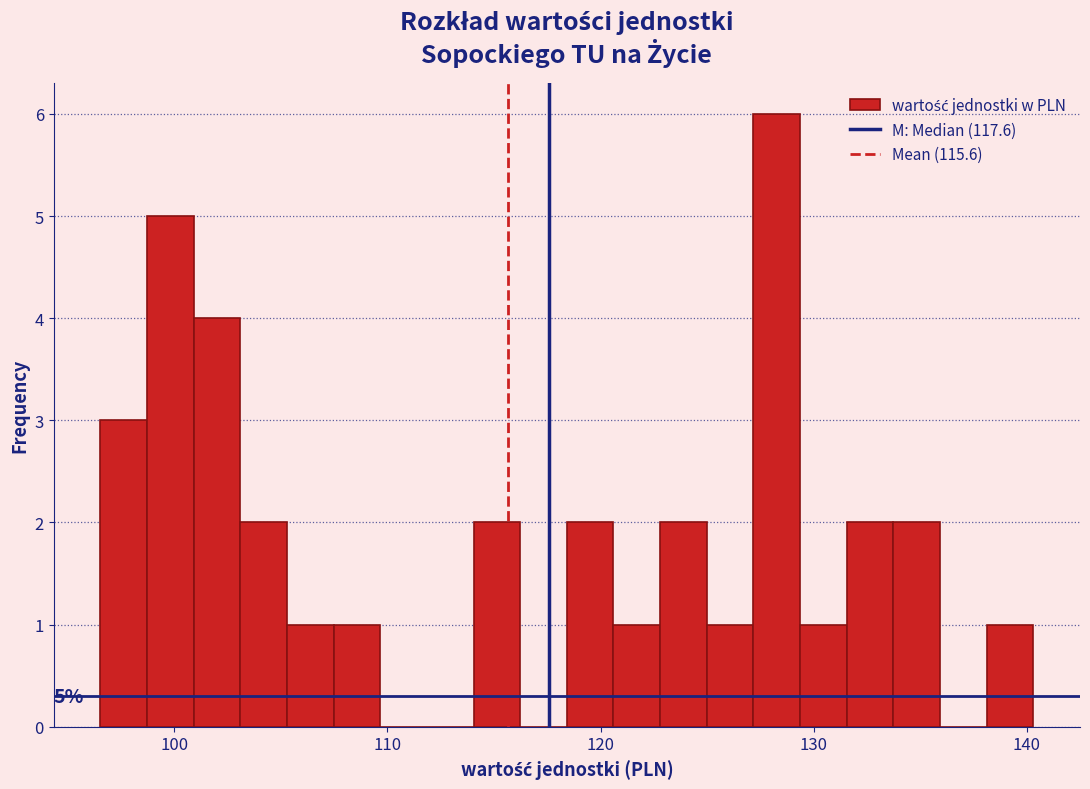

Around what value on the x-axis is the tallest bar? Give the approximate position of its centre, as read against the axis.

128